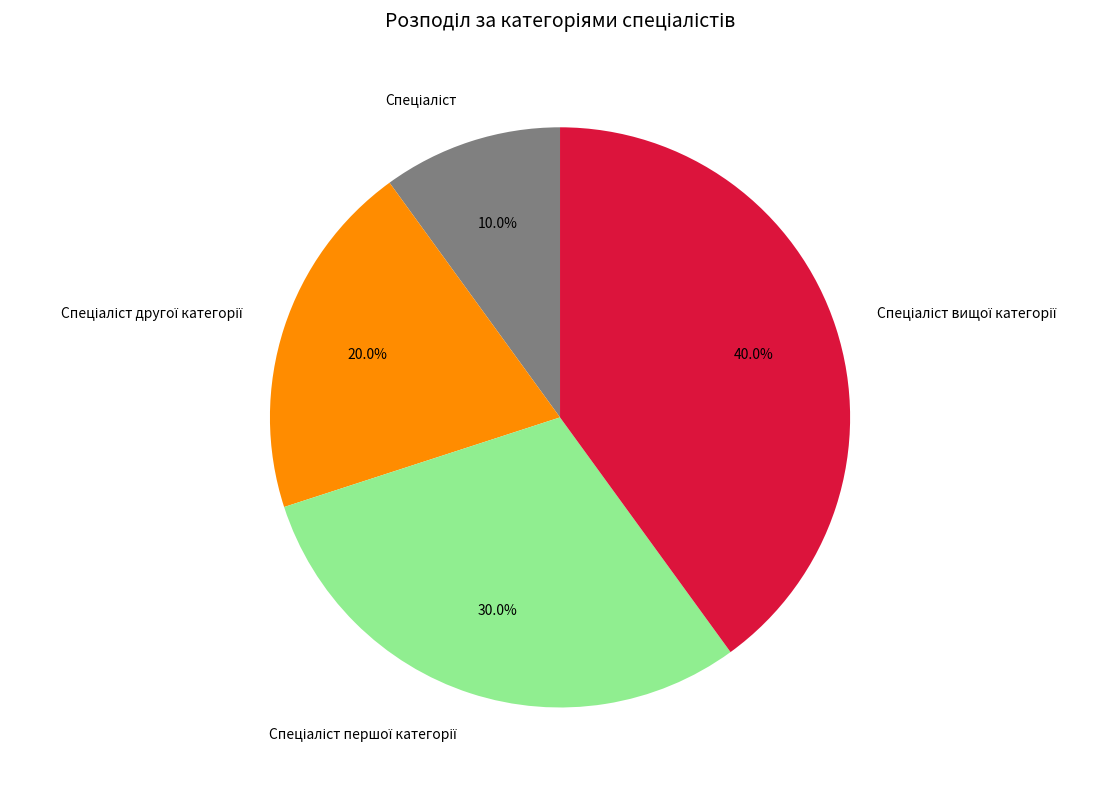

Does any single category account for the majority?

No